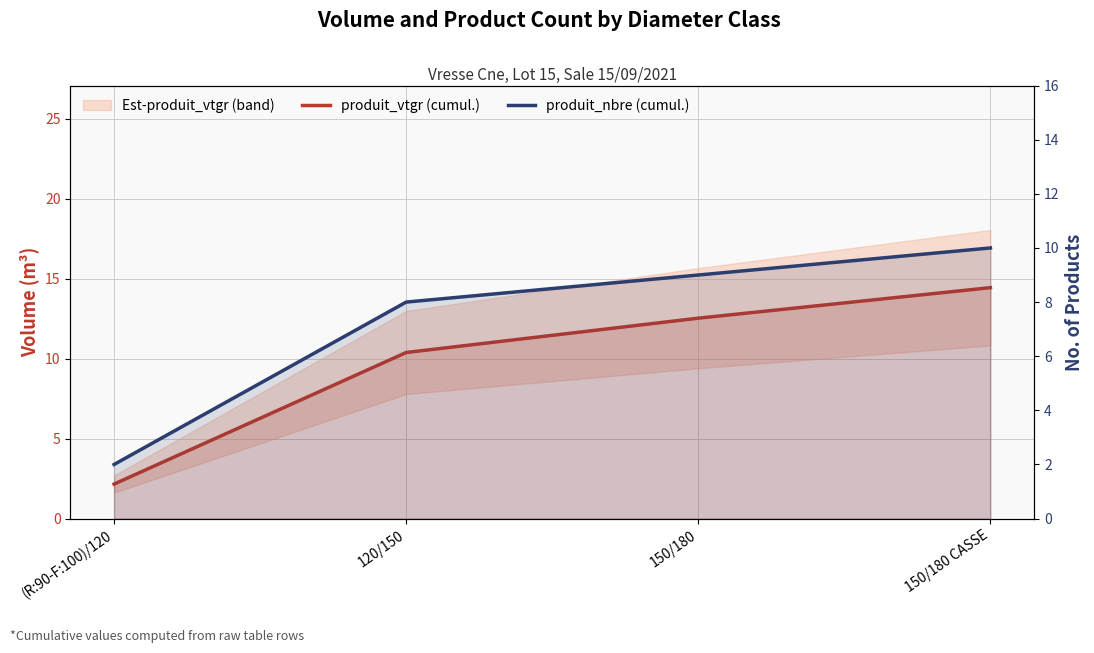

List the series in order of their peak value, highest first.

produit_vtgr (cumul.), produit_nbre (cumul.)